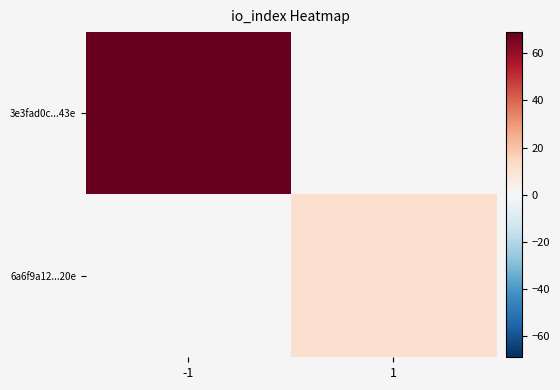

Is the value of 3e3fad0c...43e at -1 greater than the value of 6a6f9a12...20e at 1?

Yes